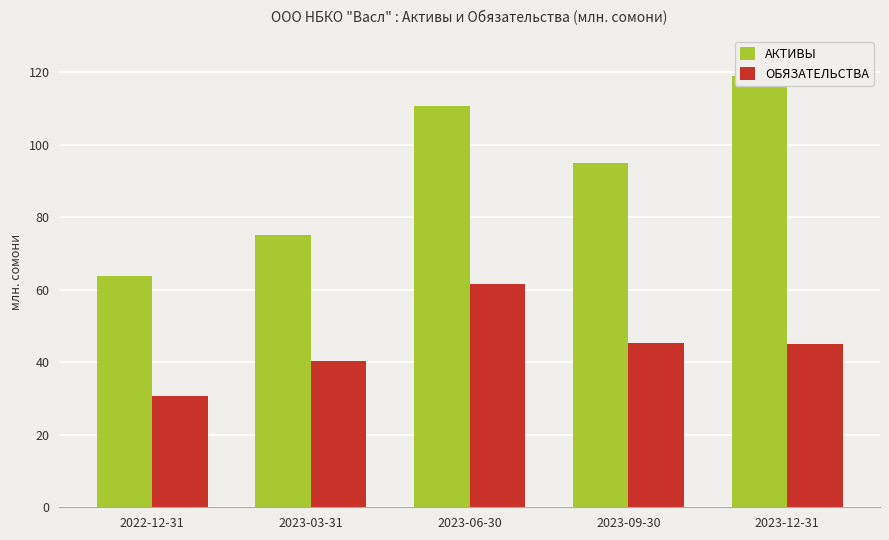

What is the maximum value shown in the chart?

119.0